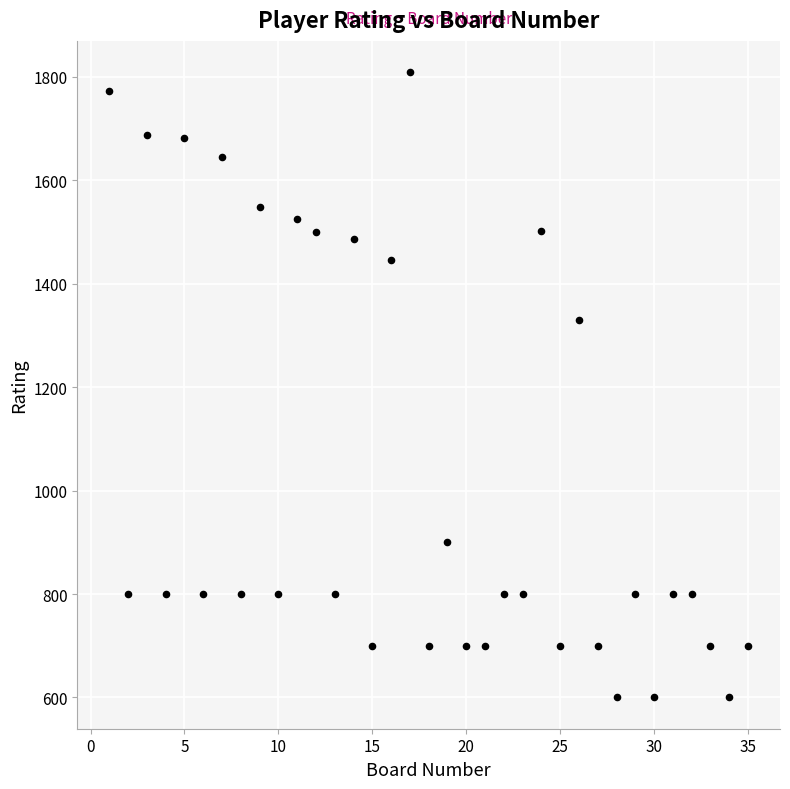

What Y value in the scatter plot is closest to 1204?

1330